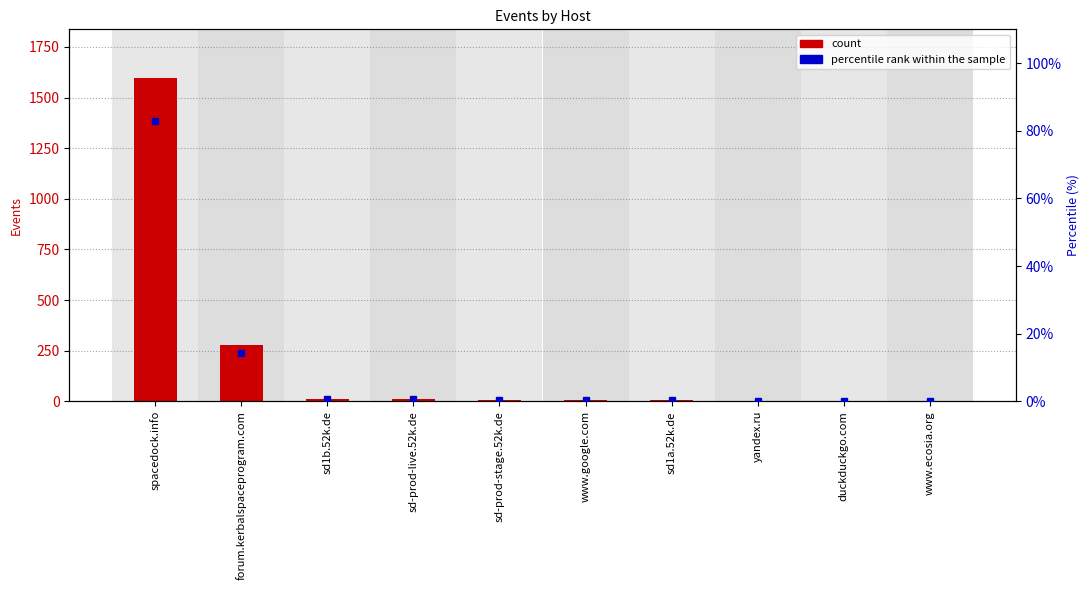

Reading right to left, what are all the values shown in this chart?

count: 1.0	2.0	2.0	5.0	5.0	7.0	13.0	14.0	277.0	1597.0
percentile rank within the sample: 0.1	0.1	0.1	0.3	0.3	0.4	0.7	0.7	14.4	83.0